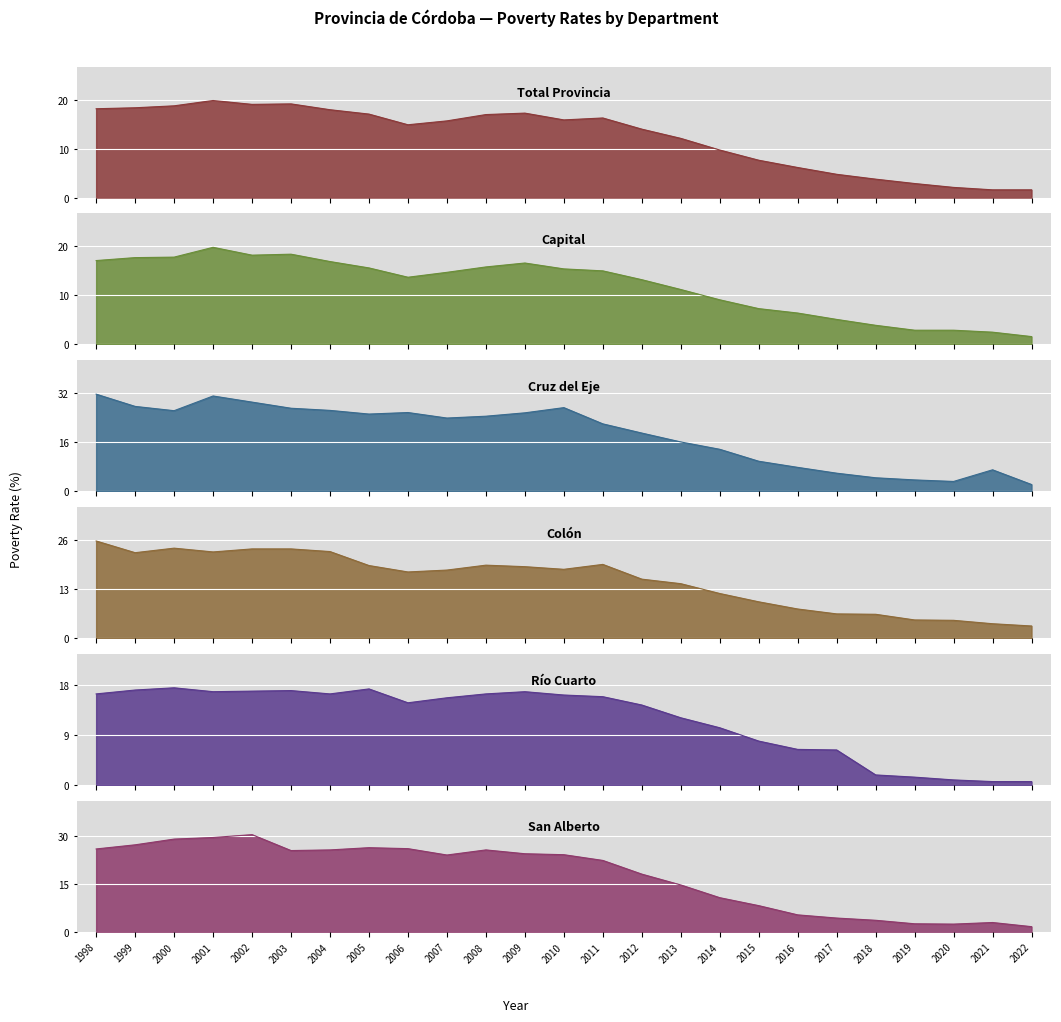

Reading right to left, list all the values displayed in this chart.

Total Provincia: 2022=1.6	2021=1.6	2020=2.1	2019=2.9	2018=3.8	2017=4.8	2016=6.2	2015=7.7	2014=9.8	2013=12.2	2012=14.1	2011=16.4	2010=16.0	2009=17.4	2008=17.1	2007=15.8	2006=15.0	2005=17.2	2004=18.1	2003=19.3	2002=19.2	2001=20.0	2000=18.9	1999=18.5	1998=18.3
Capital: 2022=1.6	2021=2.5	2020=2.9	2019=2.9	2018=3.9	2017=5.1	2016=6.4	2015=7.3	2014=9.1	2013=11.2	2012=13.2	2011=15.0	2010=15.4	2009=16.6	2008=15.8	2007=14.7	2006=13.7	2005=15.6	2004=16.9	2003=18.4	2002=18.2	2001=19.8	2000=17.8	1999=17.7	1998=17.1
Cruz del Eje: 2022=2.2	2021=7.0	2020=3.2	2019=3.7	2018=4.4	2017=5.9	2016=7.8	2015=9.8	2014=13.7	2013=16.1	2012=19.0	2011=22.0	2010=27.3	2009=25.6	2008=24.5	2007=23.9	2006=25.7	2005=25.2	2004=26.4	2003=27.1	2002=29.1	2001=31.1	2000=26.3	1999=27.7	1998=31.7
Colón: 2022=3.2	2021=3.8	2020=4.7	2019=4.8	2018=6.3	2017=6.4	2016=7.7	2015=9.6	2014=11.8	2013=14.4	2012=15.6	2011=19.5	2010=18.2	2009=18.9	2008=19.3	2007=18.0	2006=17.5	2005=19.2	2004=22.9	2003=23.6	2002=23.6	2001=22.8	2000=23.8	1999=22.6	1998=25.7
Río Cuarto: 2022=0.6	2021=0.6	2020=0.9	2019=1.4	2018=1.8	2017=6.3	2016=6.4	2015=7.9	2014=10.3	2013=12.1	2012=14.4	2011=15.9	2010=16.2	2009=16.8	2008=16.4	2007=15.7	2006=14.8	2005=17.3	2004=16.4	2003=17.0	2002=16.9	2001=16.8	2000=17.5	1999=17.1	1998=16.4
San Alberto: 2022=1.6	2021=2.9	2020=2.4	2019=2.5	2018=3.6	2017=4.3	2016=5.3	2015=8.2	2014=10.7	2013=14.7	2012=18.1	2011=22.4	2010=24.2	2009=24.5	2008=25.7	2007=24.1	2006=26.1	2005=26.4	2004=25.7	2003=25.5	2002=30.5	2001=29.6	2000=29.1	1999=27.3	1998=26.0